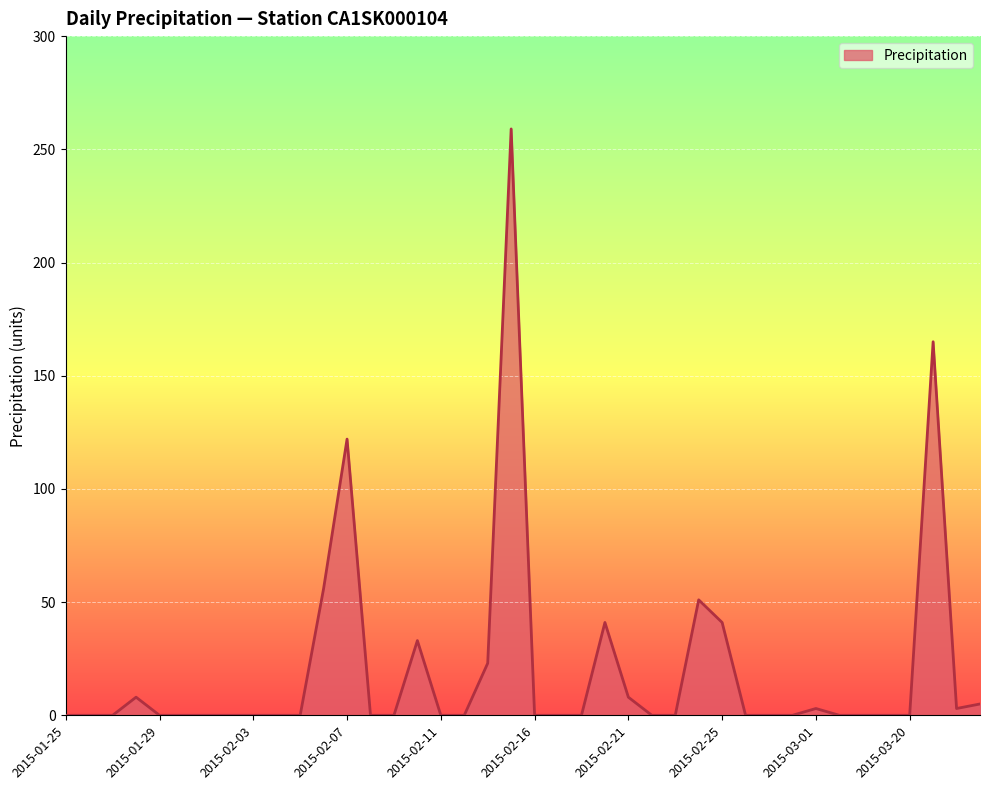

Reading left to right, what are all the values shown in this chart?

0	0	0	8	0	0	0	0	0	0	0	56	122	0	0	33	0	0	23	259	0	0	0	41	8	0	0	51	41	0	0	0	3	0	0	0	0	165	3	5